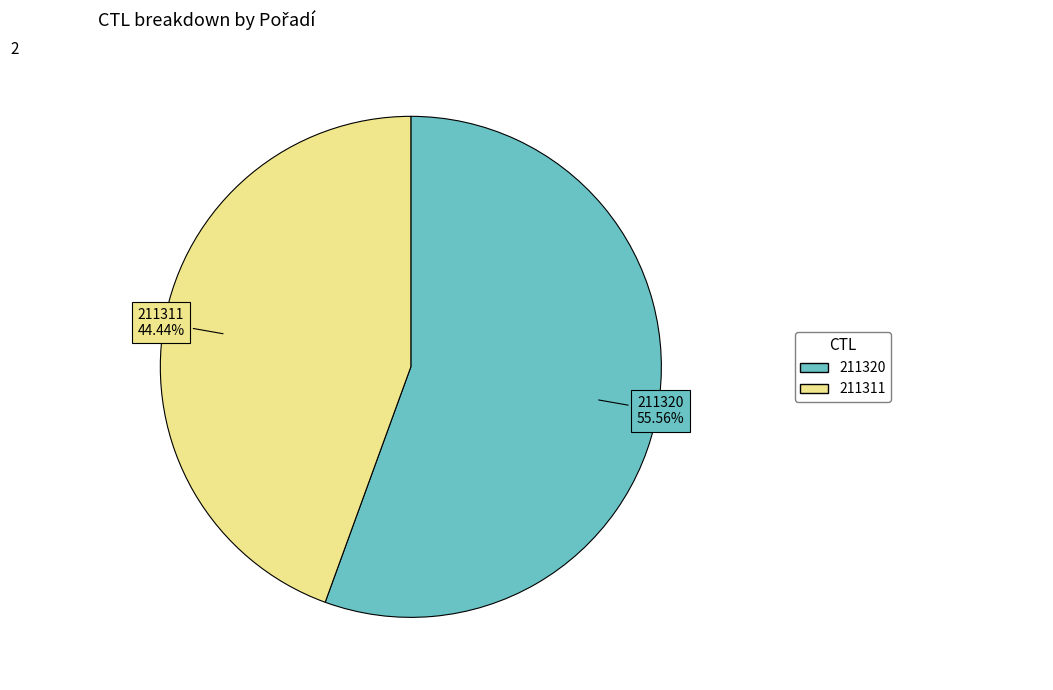

Rank the categories by value from lowest to highest.

211311, 211320